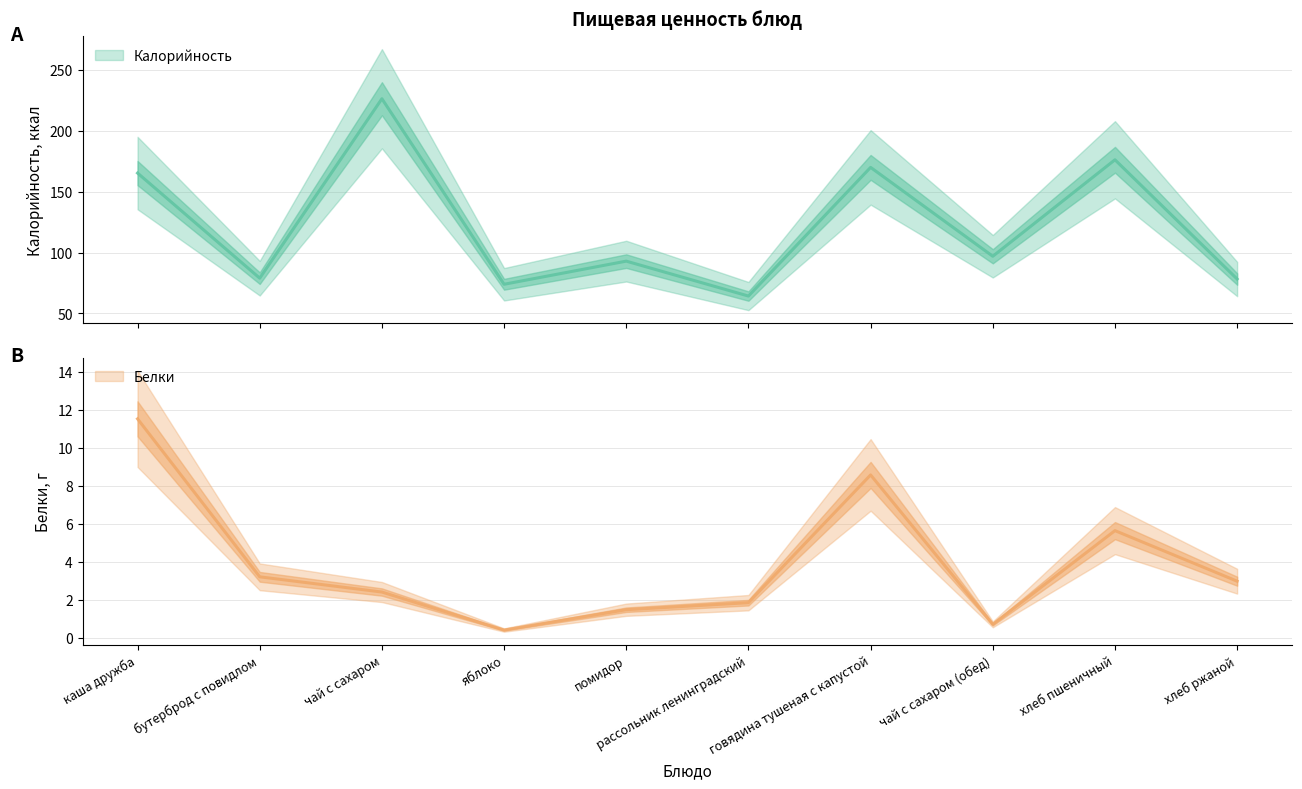

What is the label of the 6th point from the right?

помидор